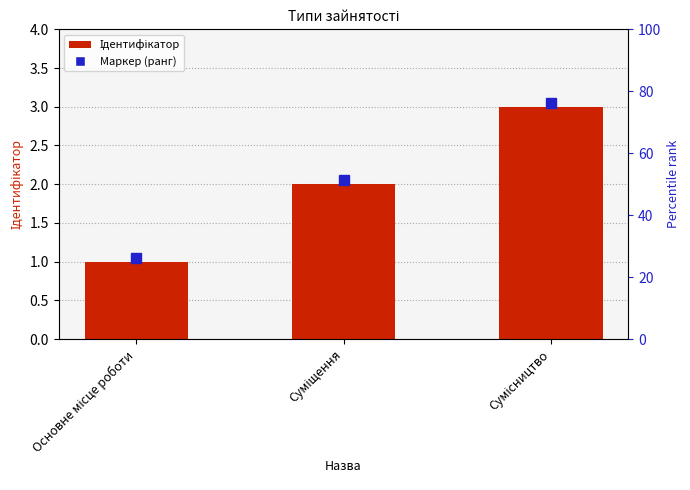

Reading right to left, transcribe all the data shown in this chart.

Сумісництво=3	Суміщення=2	Основне місце роботи=1